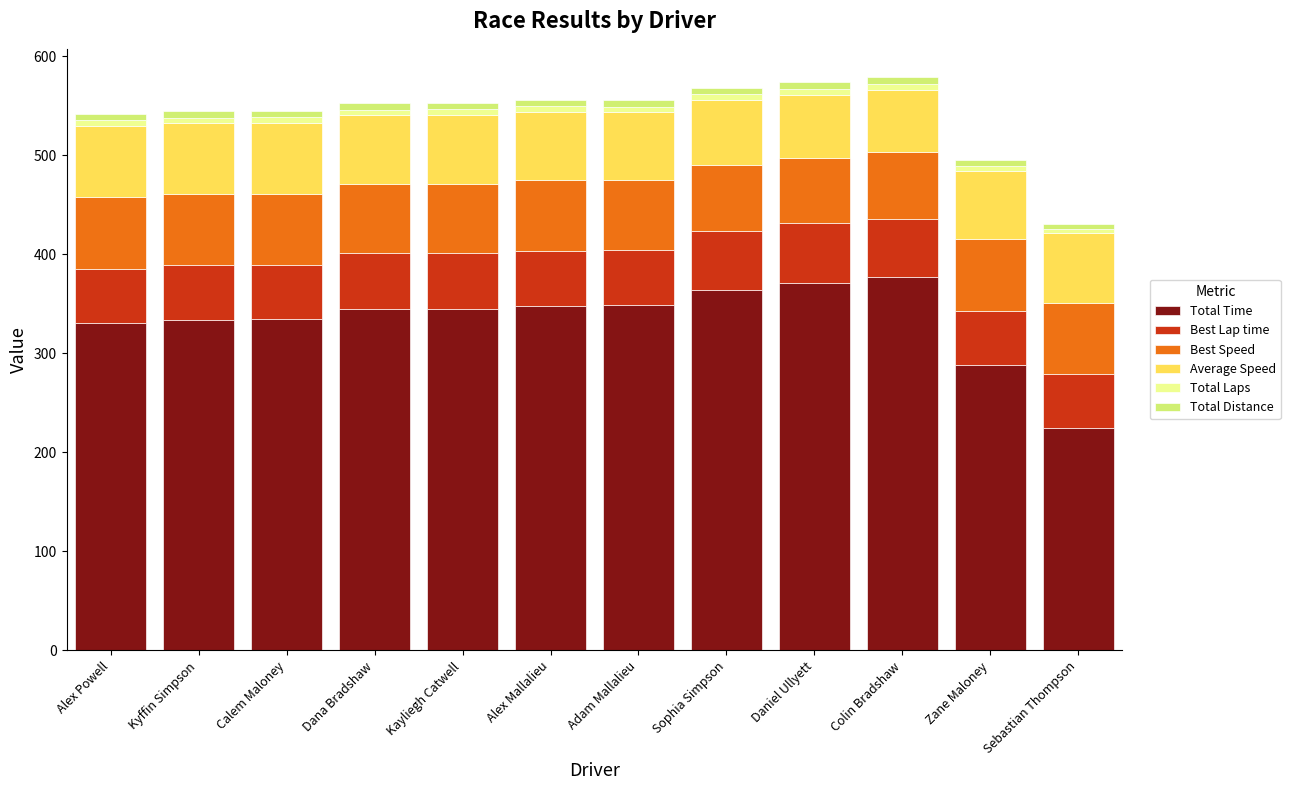

At which label does Total Time reach its minimum?

Sebastian Thompson